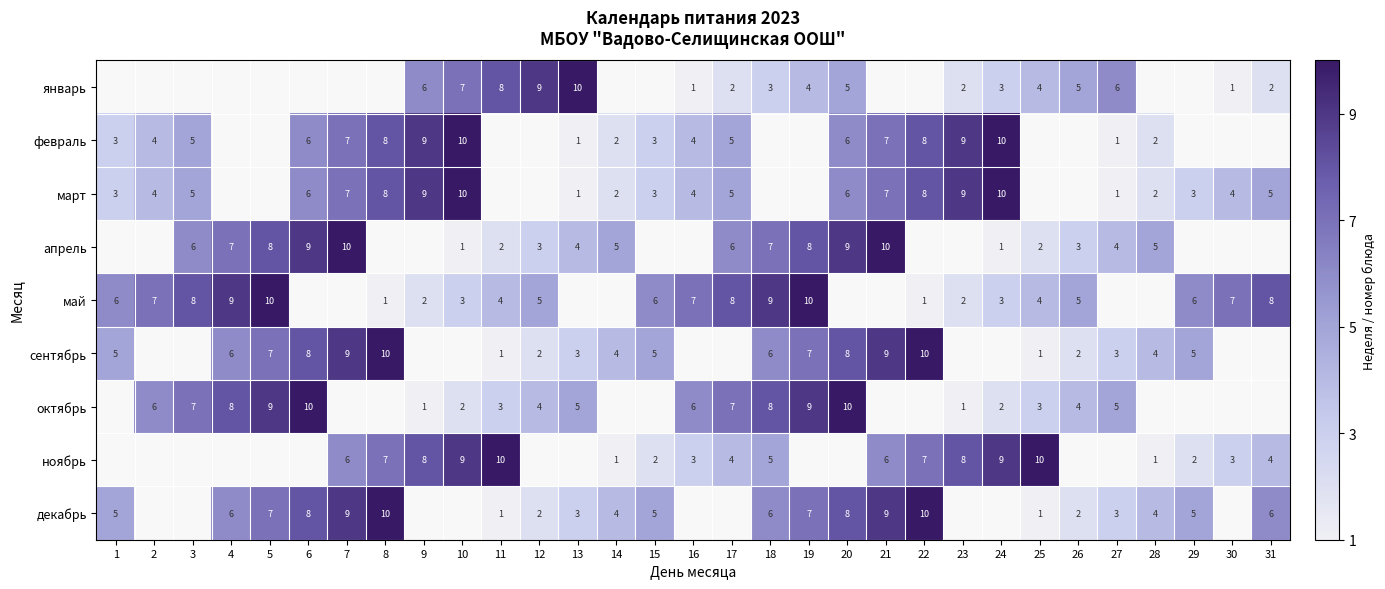

Is it true that март equals 4 at 16?

True